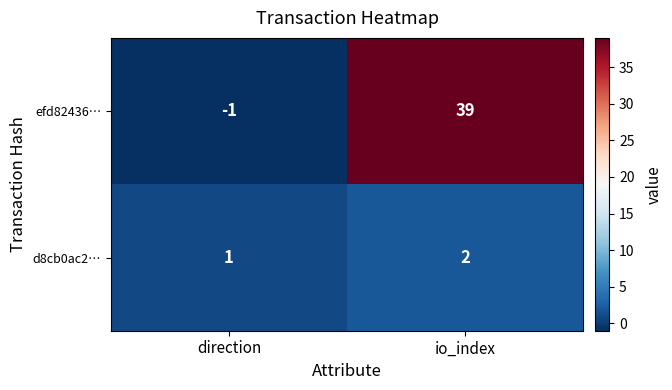

What is the sum of the efd82436… values at io_index and direction?

38